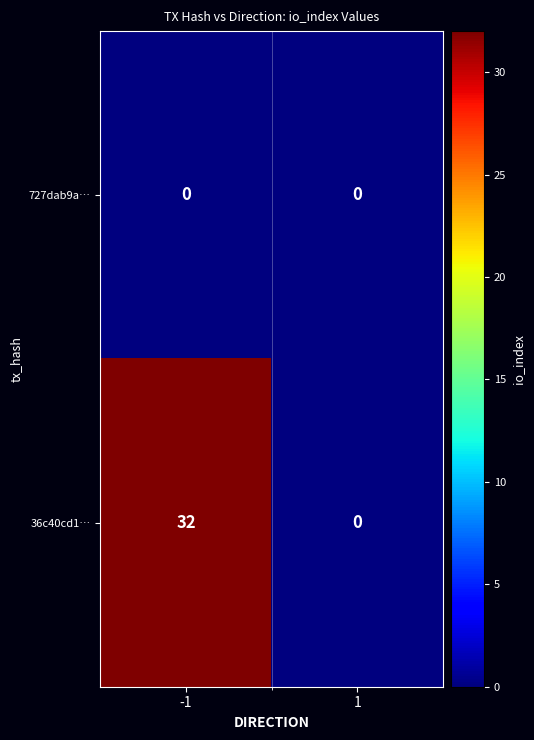

What is the difference between the 36c40cd1… values at 1 and -1?

32